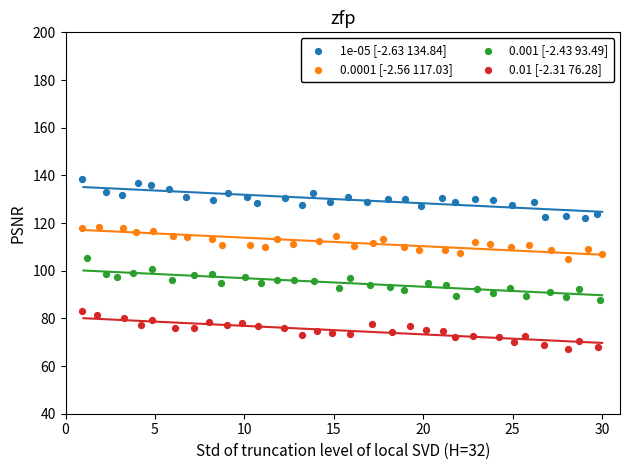

Which series reaches the minimum Y coordinate?

0.01 [-2.31 76.28]